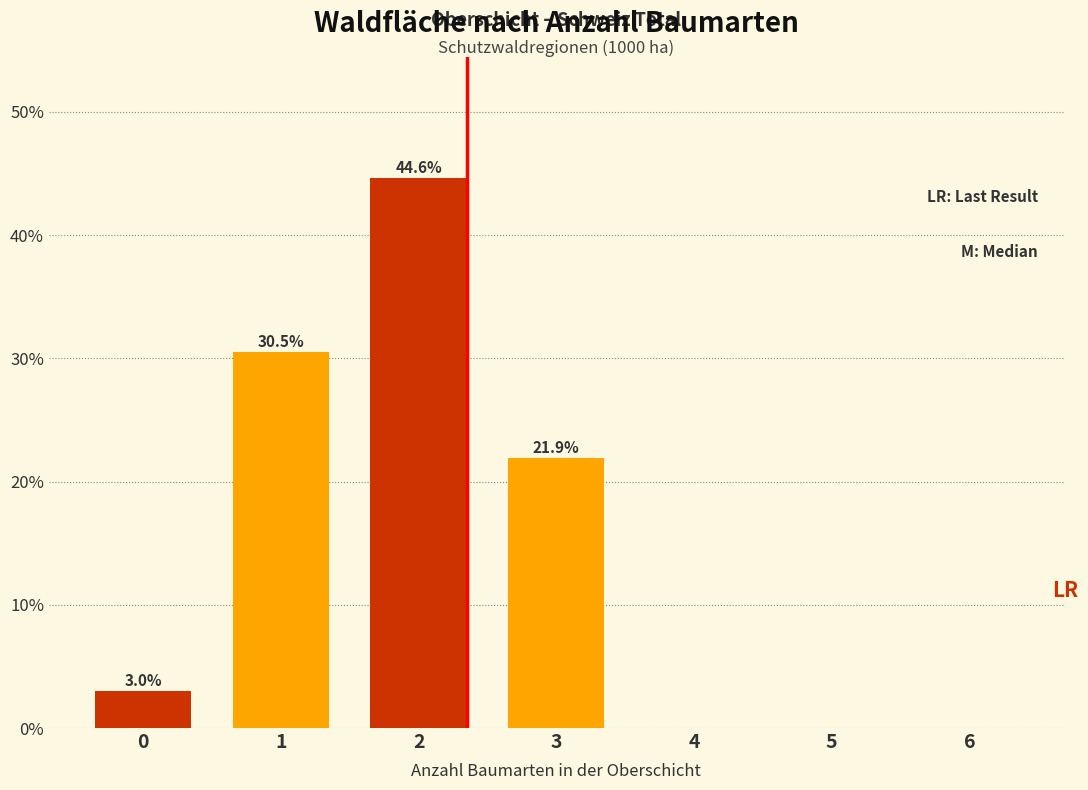

Reading left to right, transcribe all the data shown in this chart.

0=3.0	1=30.5	2=44.6	3=21.9	4=0.0	5=0.0	6=0.0